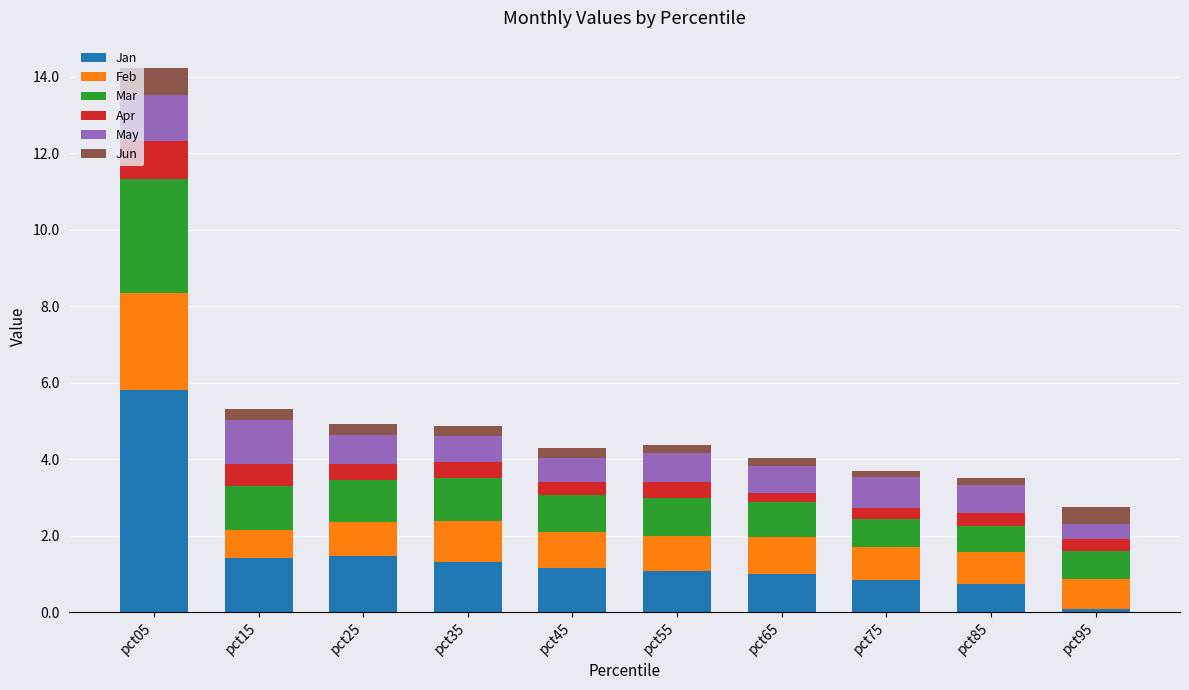

What is the maximum value for Jan?

5.8